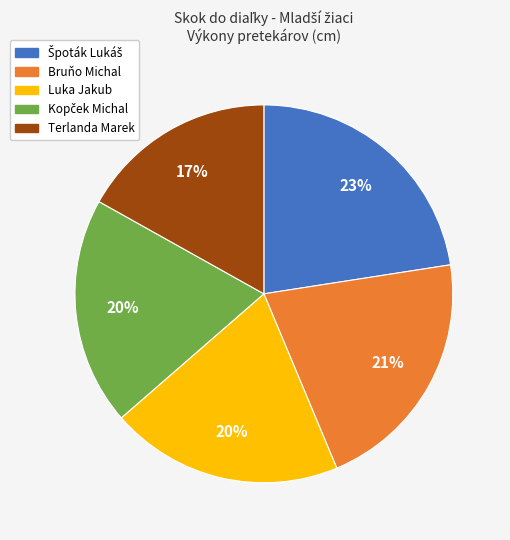

Is there a majority slice in this chart?

No